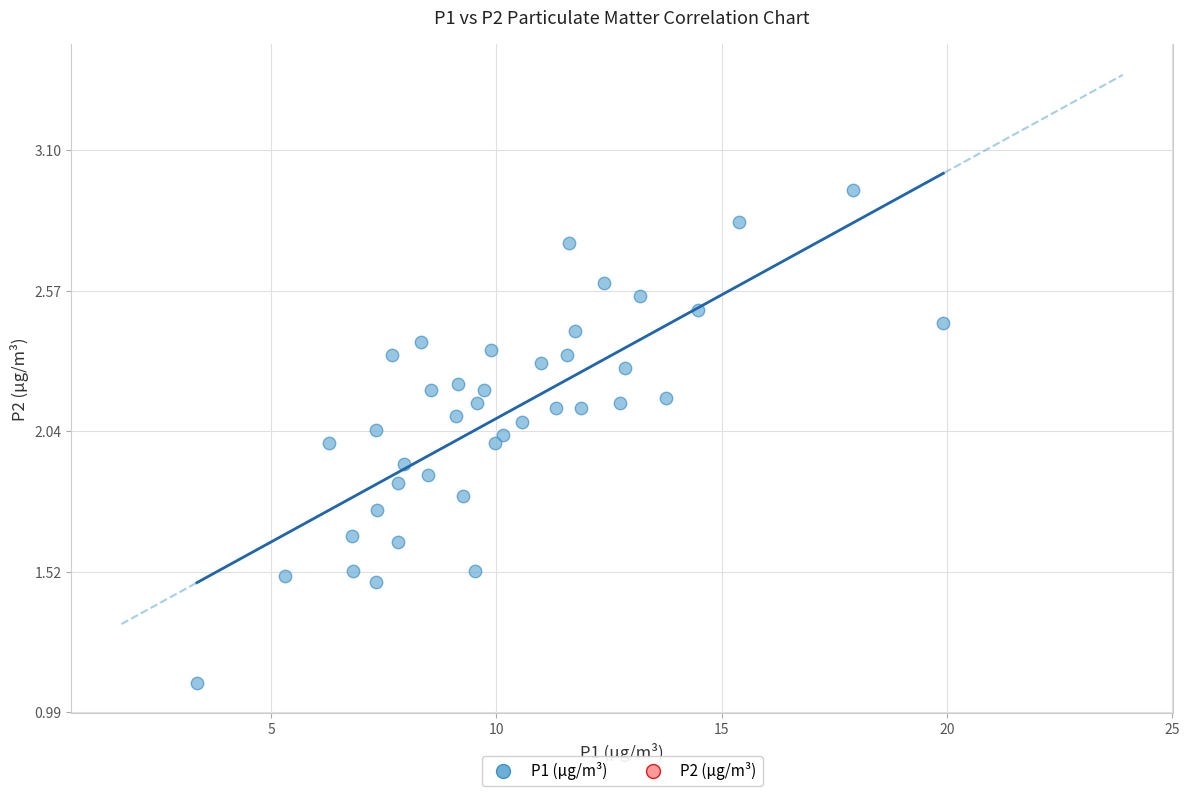

What is the range of X values (max minus min)?

16.6